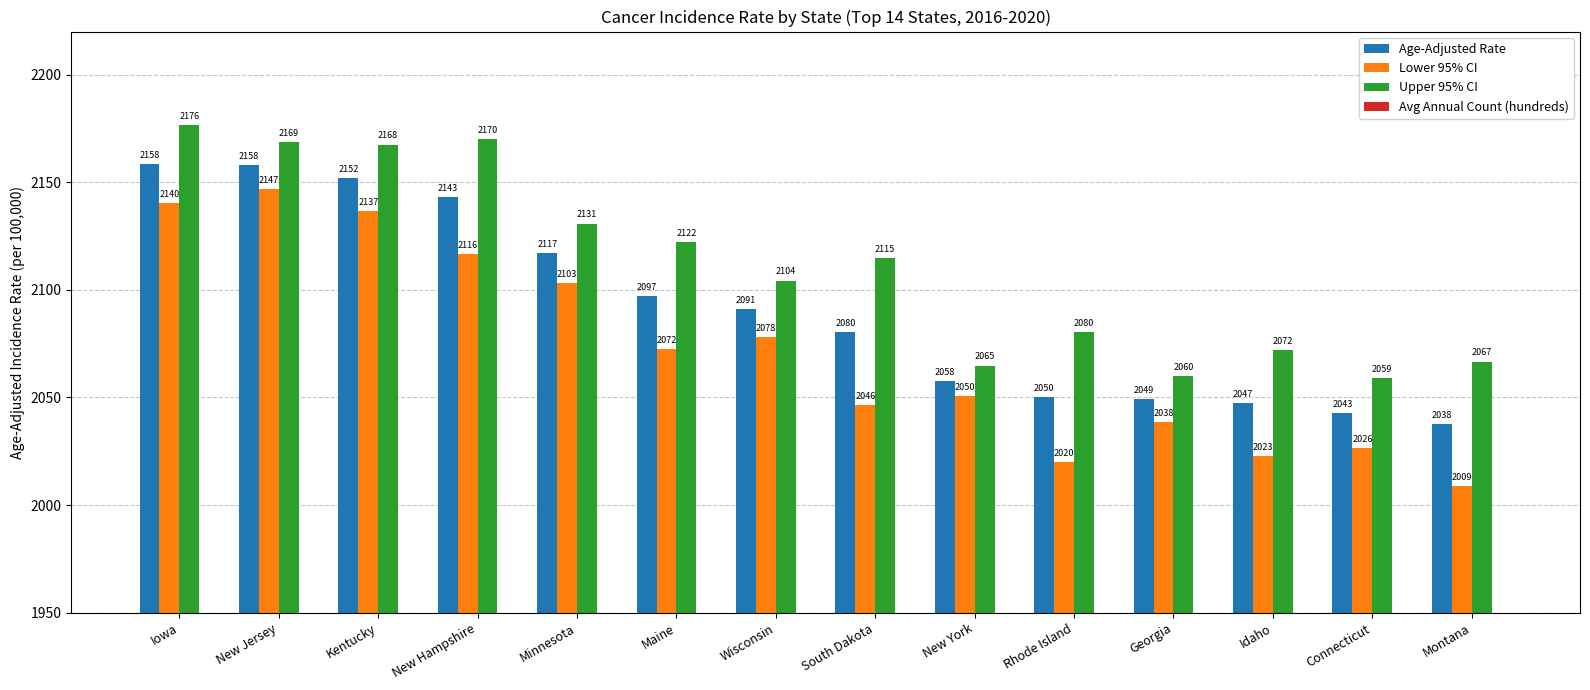

The Avg Annual Count (hundreds) series shows 34.9 at Idaho. True or false?

False